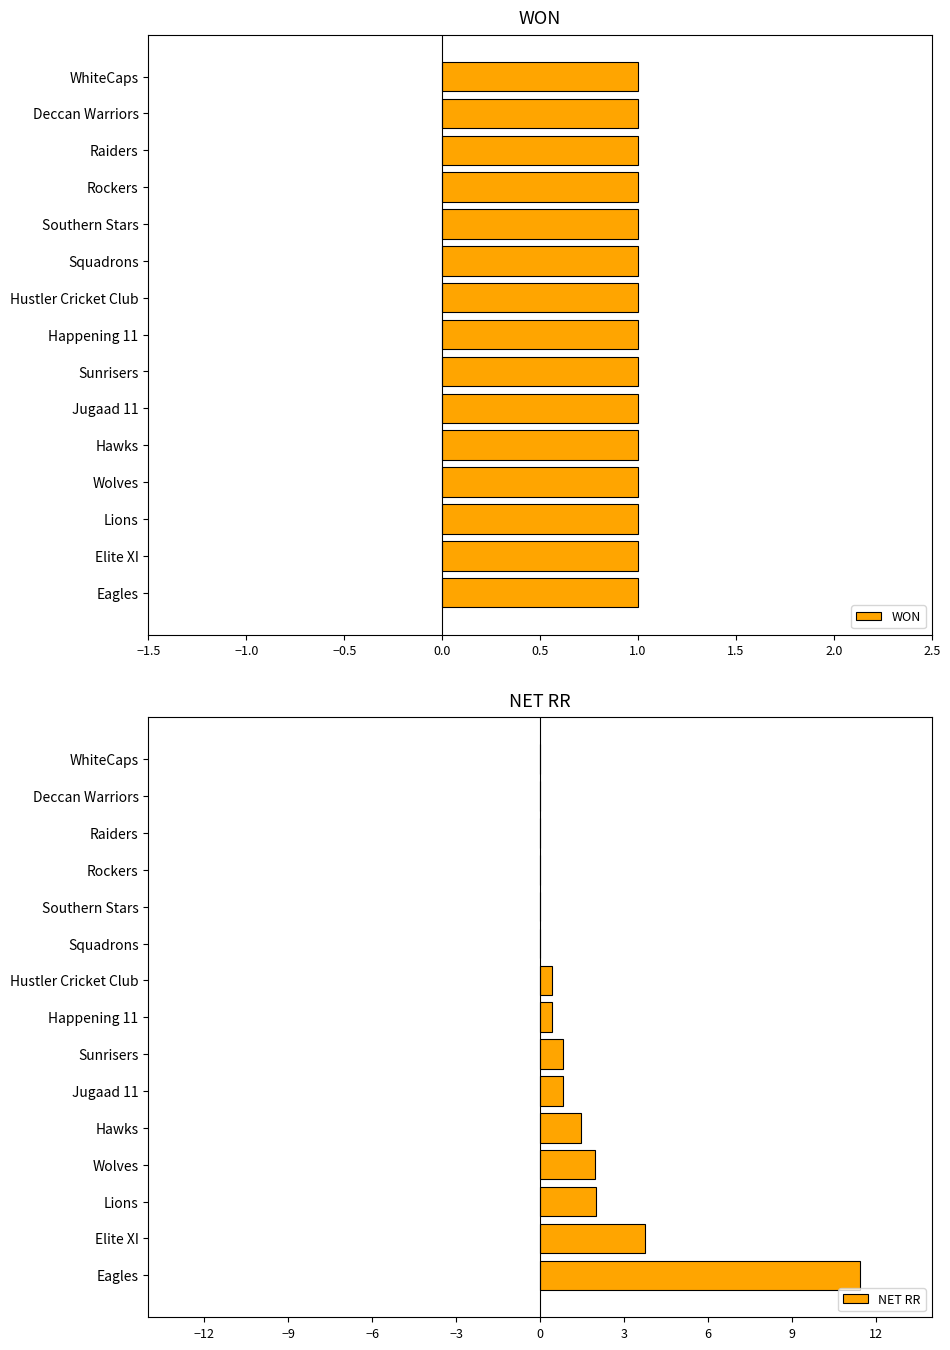

True or false: NET RR has a value of 3.1 at Wolves.

False